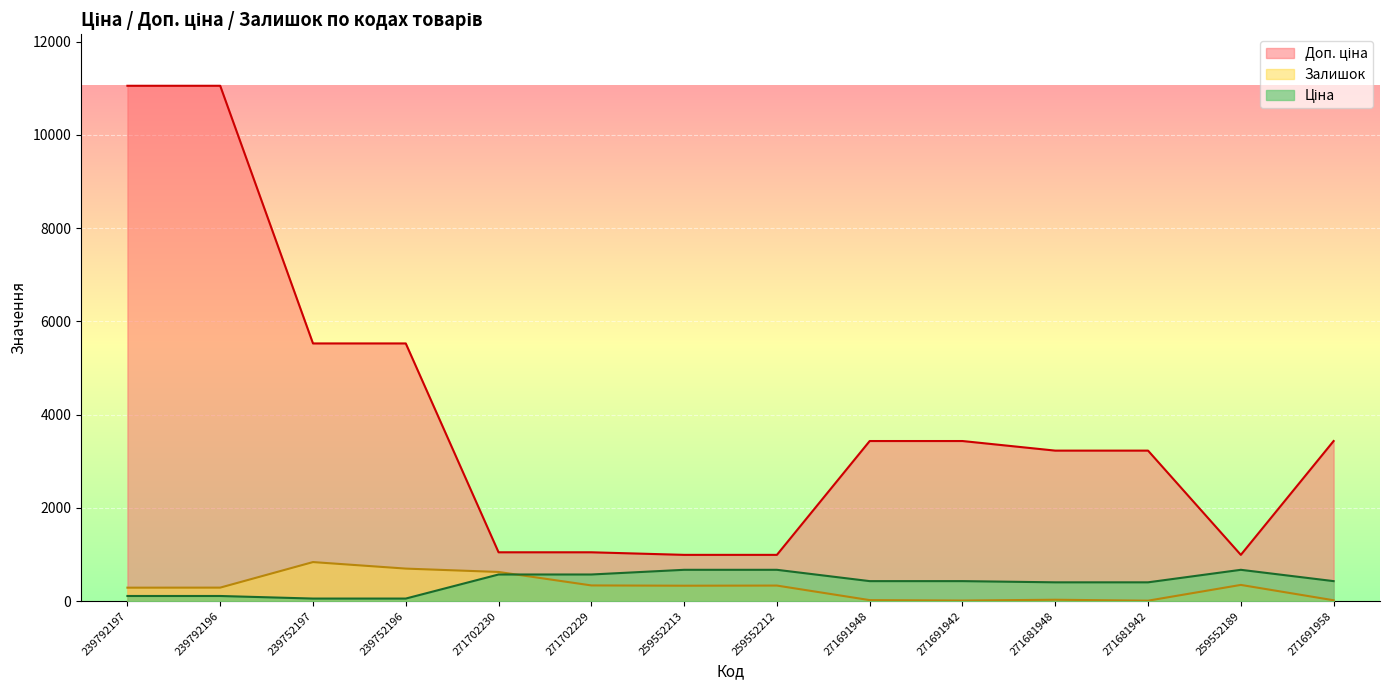

Rank the series by their maximum value, from highest to lowest.

Доп. ціна, Залишок, Ціна